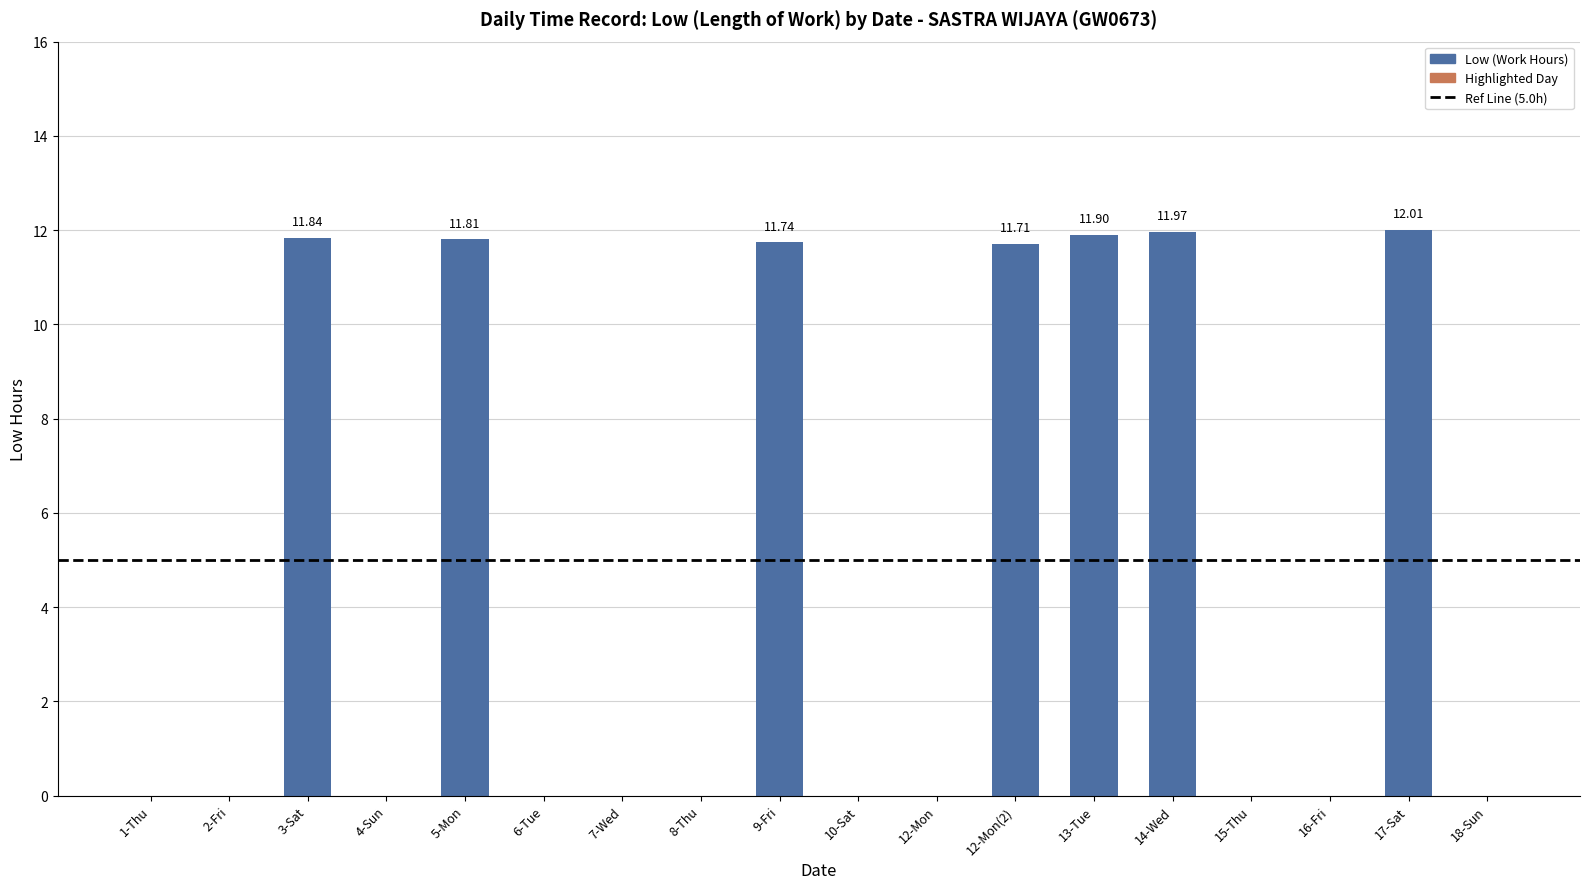

Between 12-Mon and 5-Mon, which is larger?

5-Mon